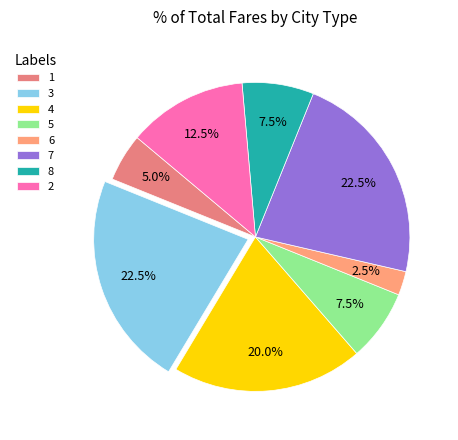

Which has a higher value, 8 or 2?

2